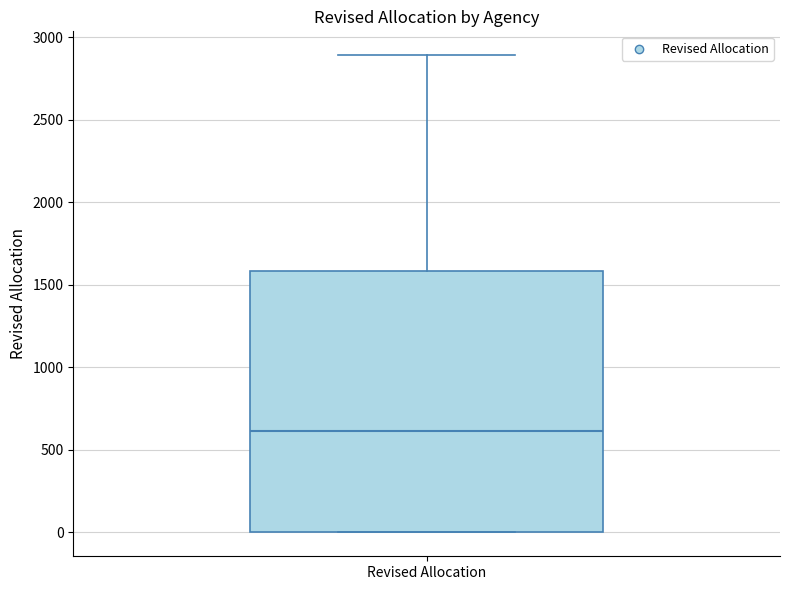

Read this box plot against the y-axis: the position of the median line, the range covered by the box, and the ends of both whiskers. The values are not printed on the chart, so give them approximately, as read against the axis.

median 600, box 0 to 1600, whiskers 0 to 2900